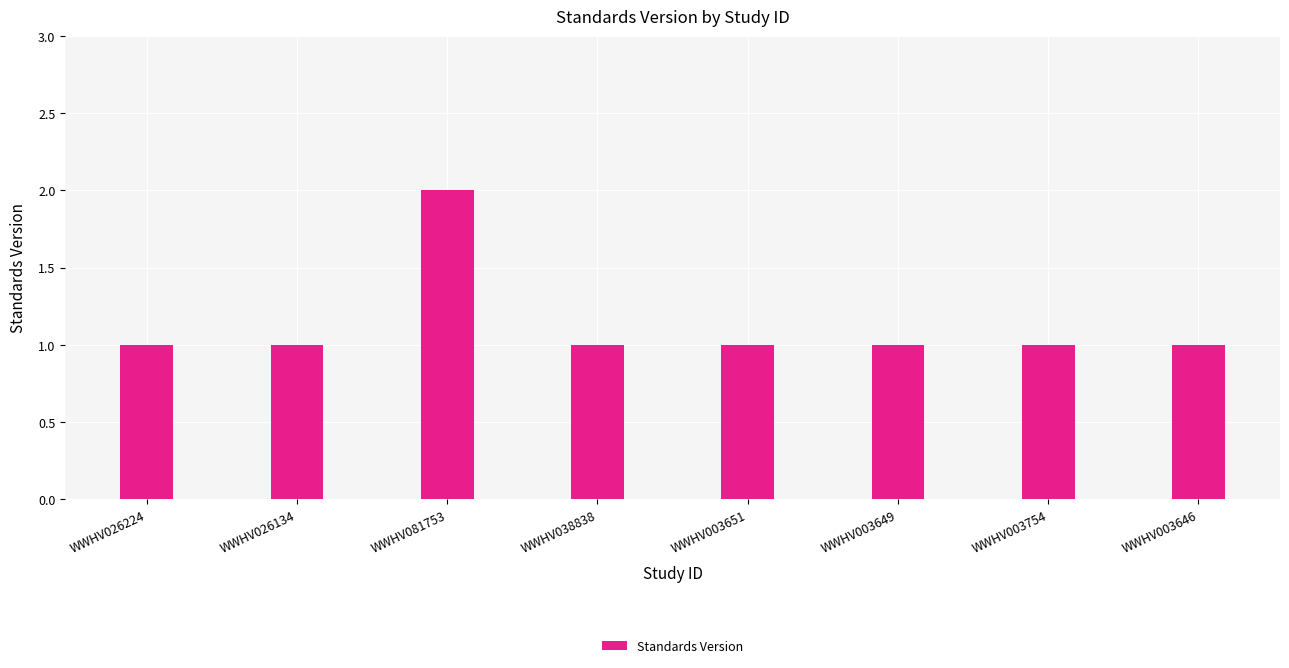

Are the bars grouped side by side (vs. stacked)?

No